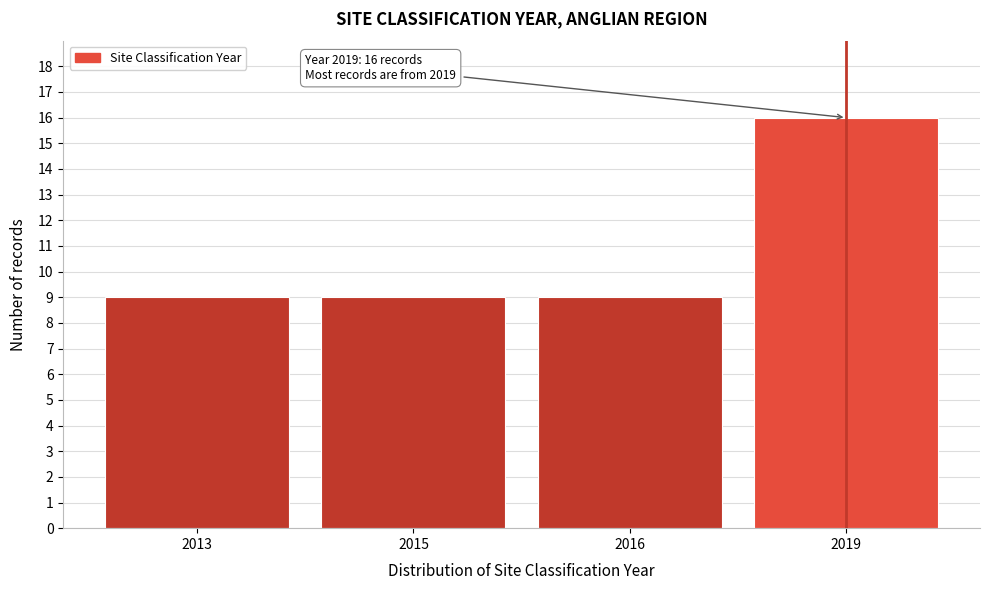

Reading left to right, extract all data points from this chart.

9	9	9	16